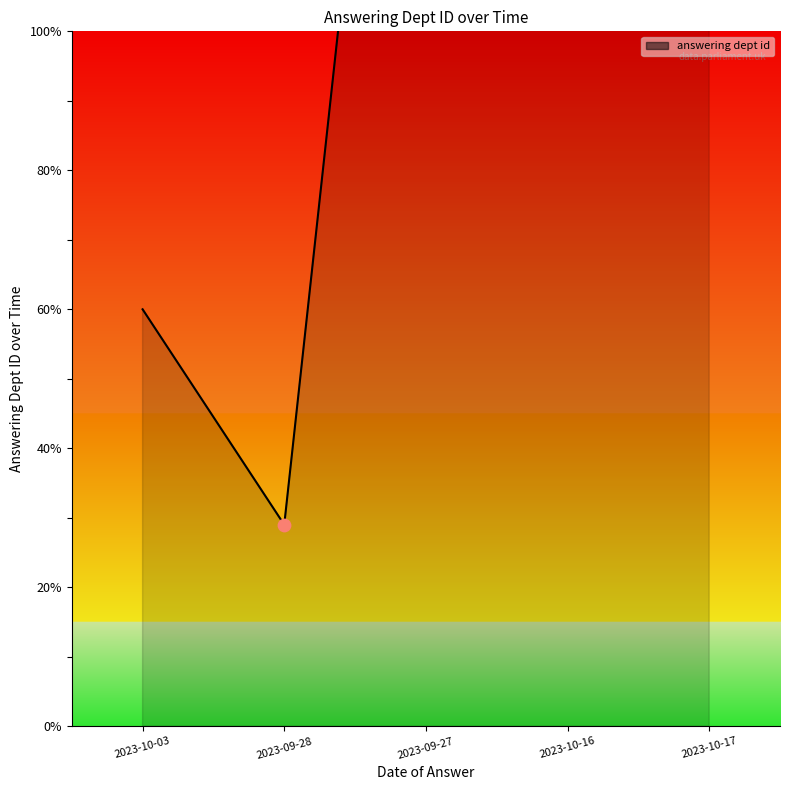

What is the change in value from 2023-10-03 to 2023-10-17?

+157